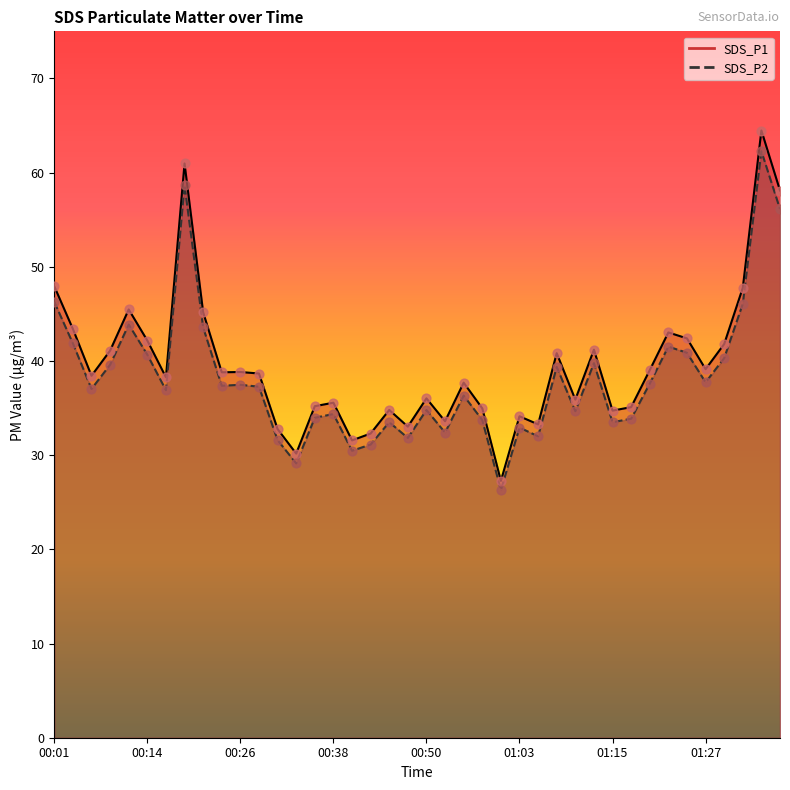

What are all the series names shown in the legend?

SDS_P1, SDS_P2